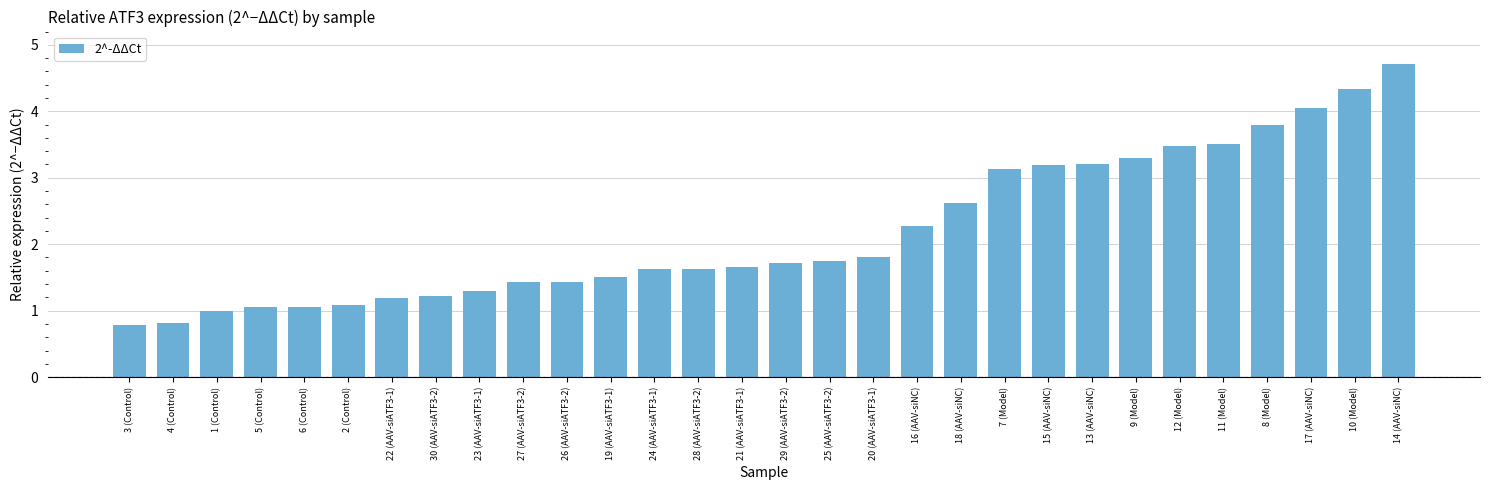

Which has a higher value, 28 (AAV-siATF3-2) or 11 (Model)?

11 (Model)